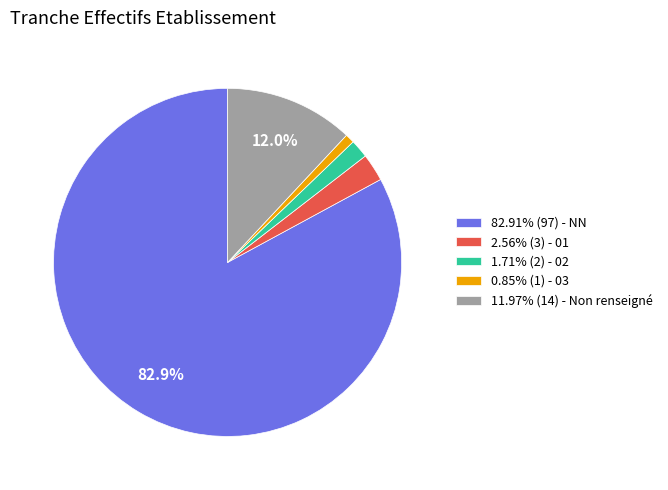

Approximately how many times larger is the value at 82.91% (97) - NN compared to 0.85% (1) - 03?

97.0